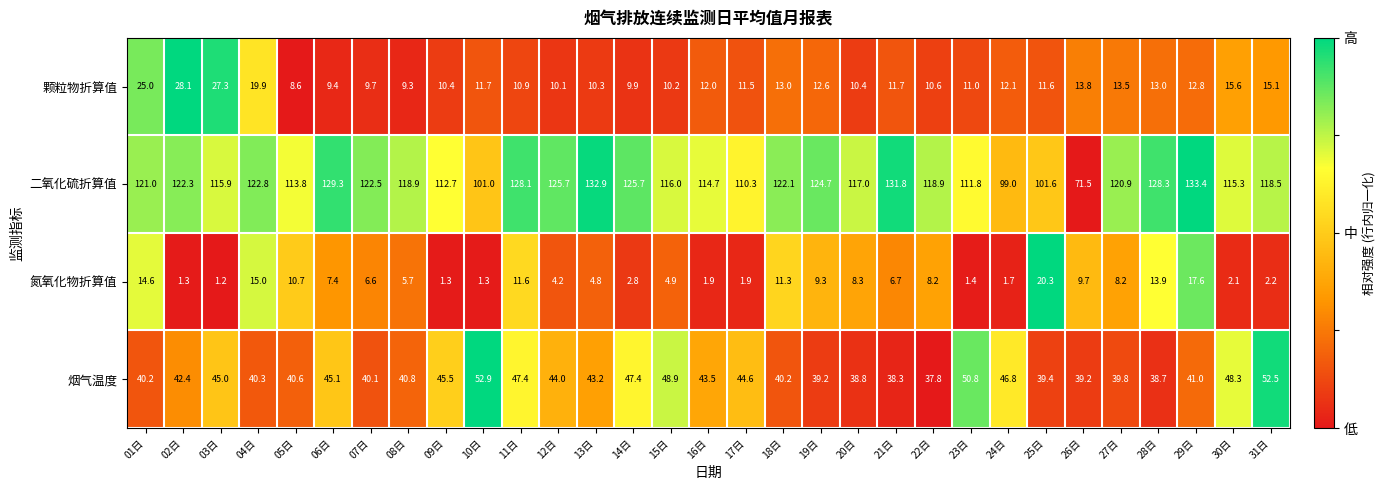

Between 08日 and 11日, which series saw the biggest shift?

二氧化硫折算值